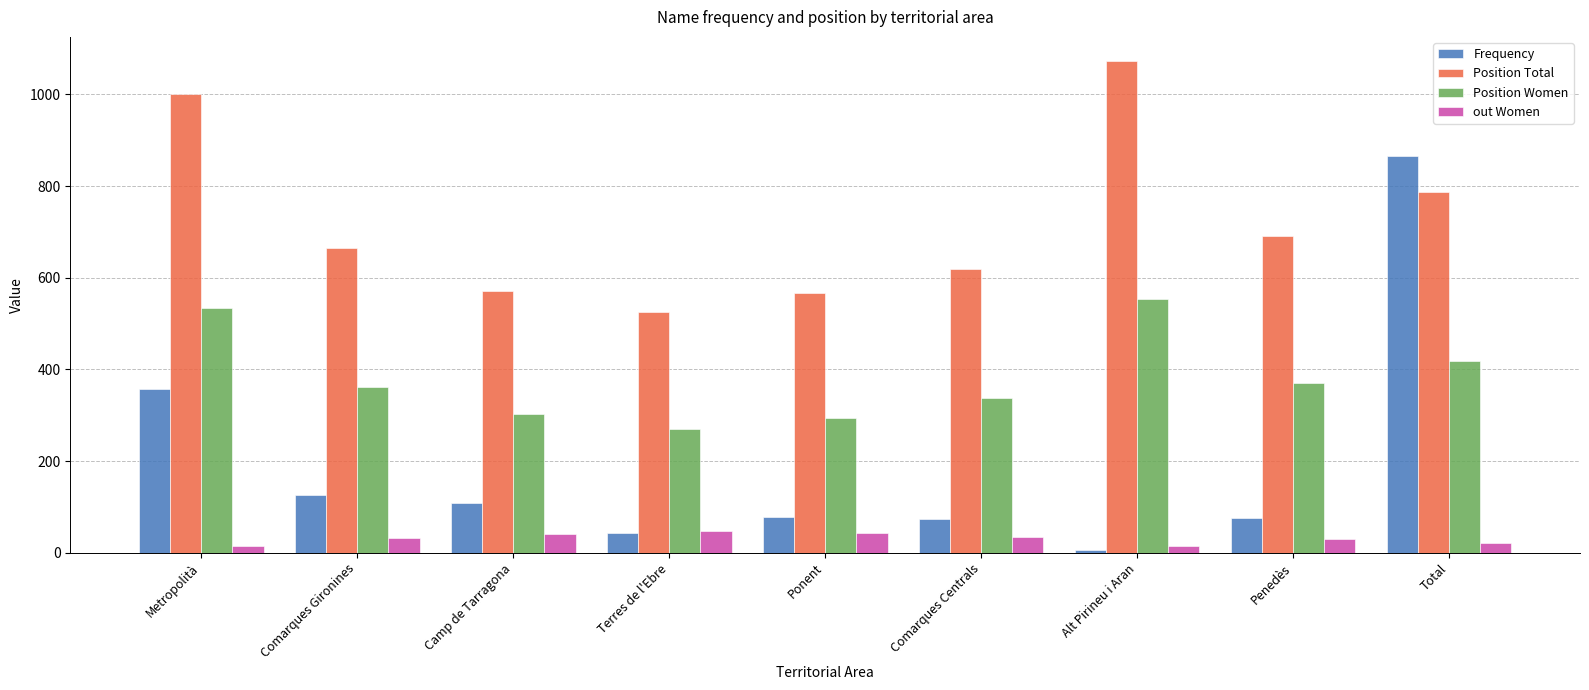

How many values in the Position Women series are below 362?

4